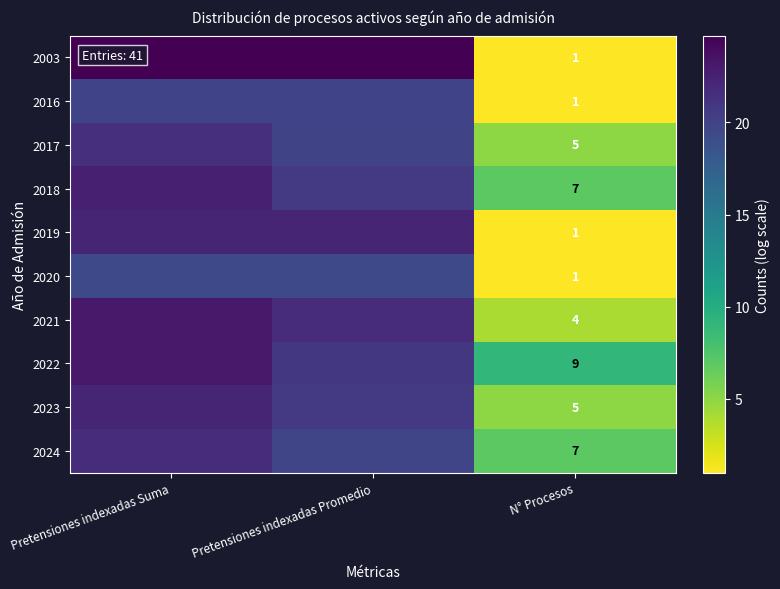

Which series changed the most between Pretensiones indexadas Promedio and N° Procesos?

2003